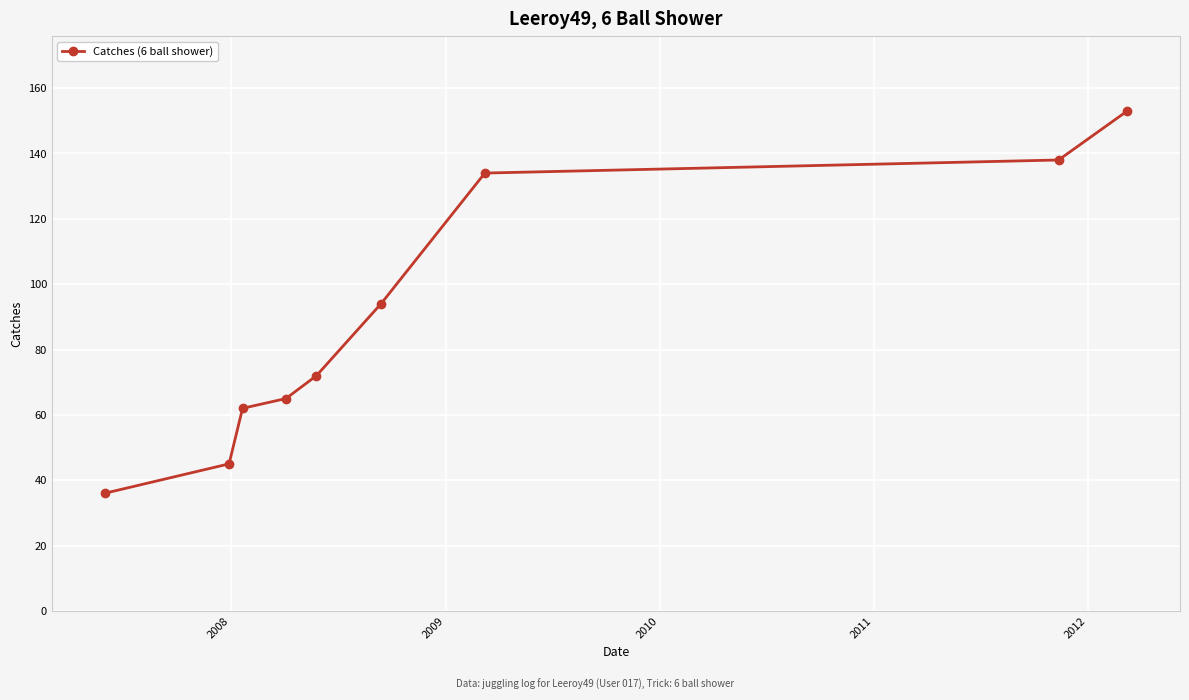

What is the value of the 8th point from the left?

138